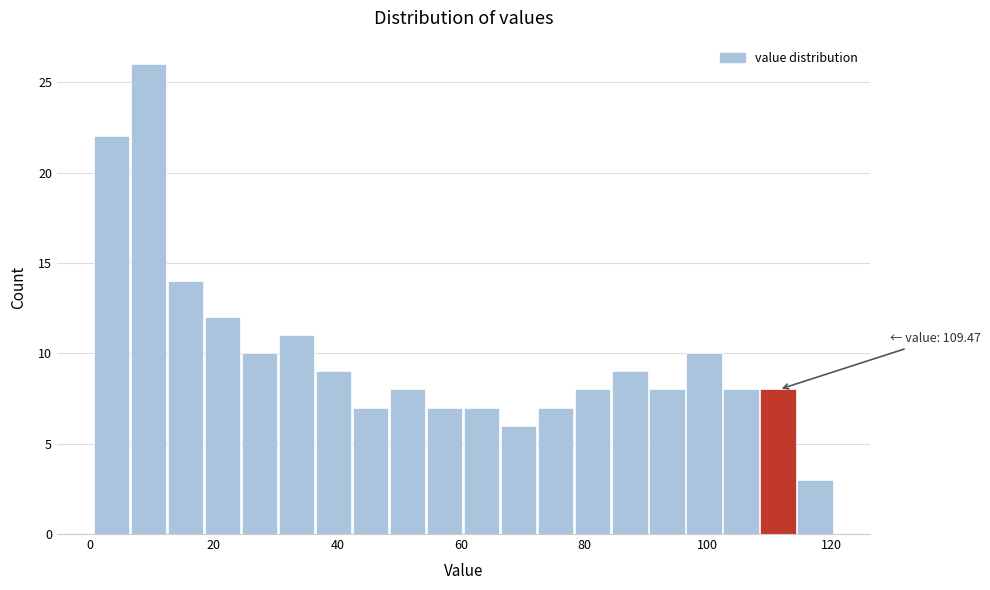

Around what value on the x-axis is the tallest bar? Give the approximate position of its centre, as read against the axis.

10